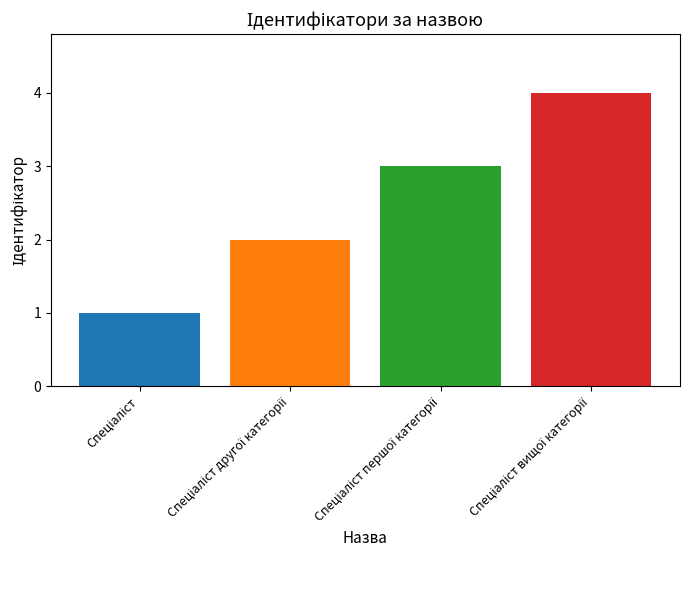

What is the difference between the maximum and minimum values?

3